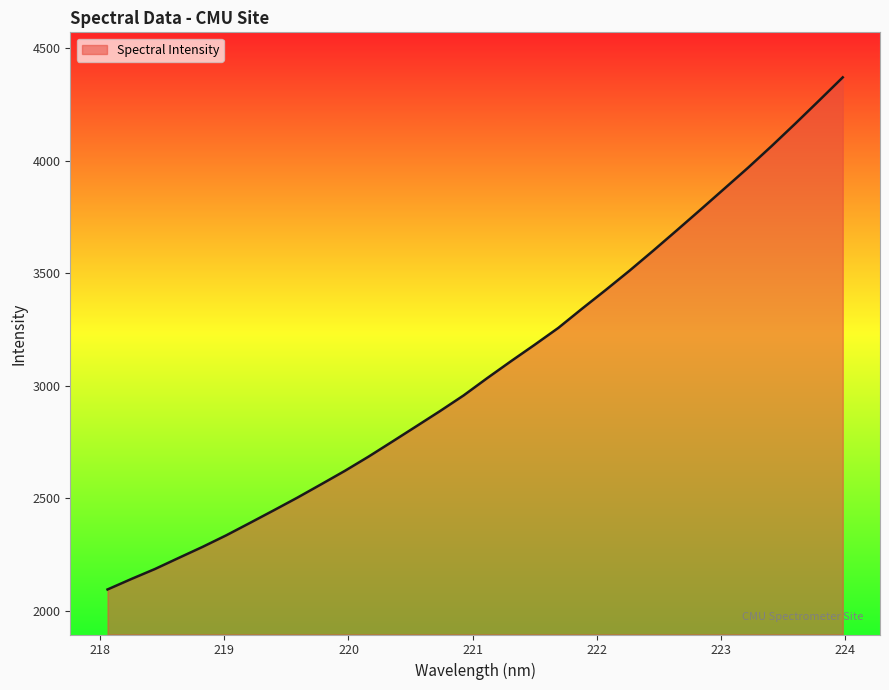

What is the smallest value displayed?

2095.7